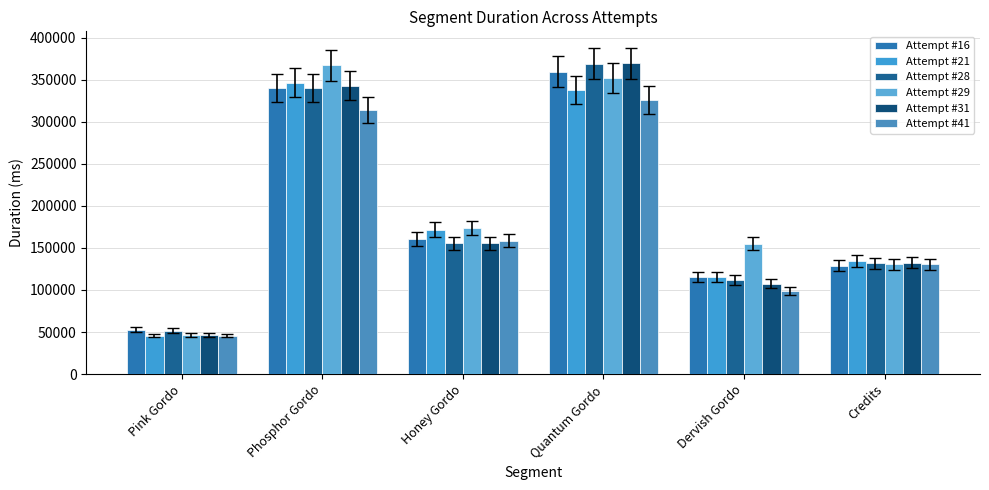

How many bars are there in total?

36